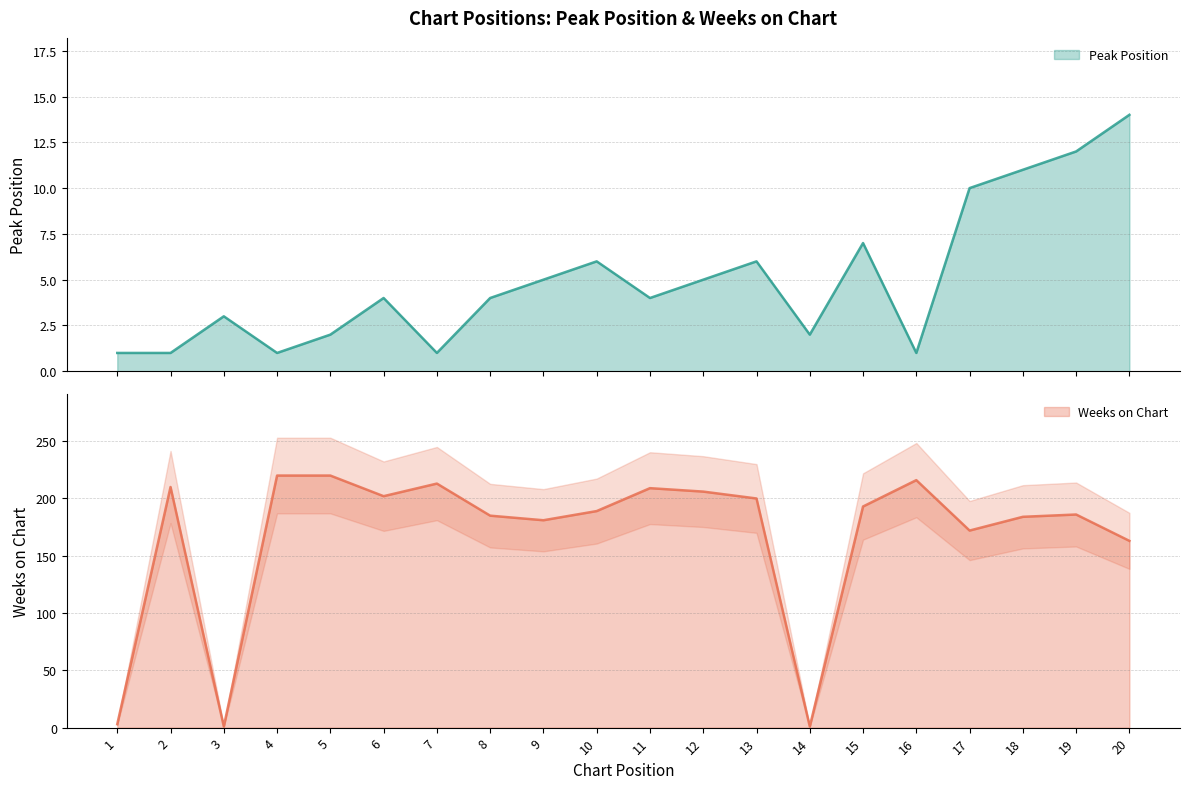

True or false: Peak Position and Weeks on Chart intersect in this chart.

True